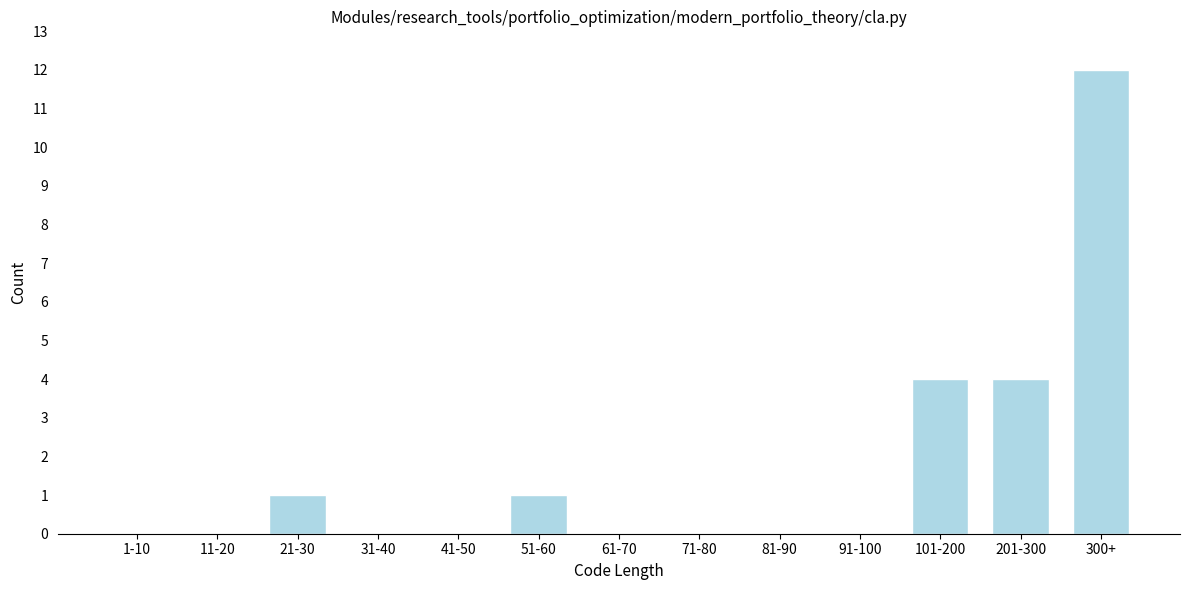

Reading left to right, extract all data points from this chart.

1-10=0	11-20=0	21-30=1	31-40=0	41-50=0	51-60=1	61-70=0	71-80=0	81-90=0	91-100=0	101-200=4	201-300=4	300+=12